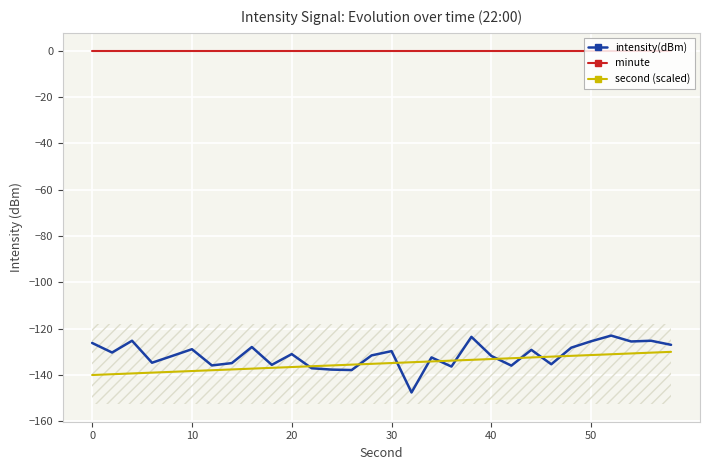

Which series has the largest total across all categories?

minute